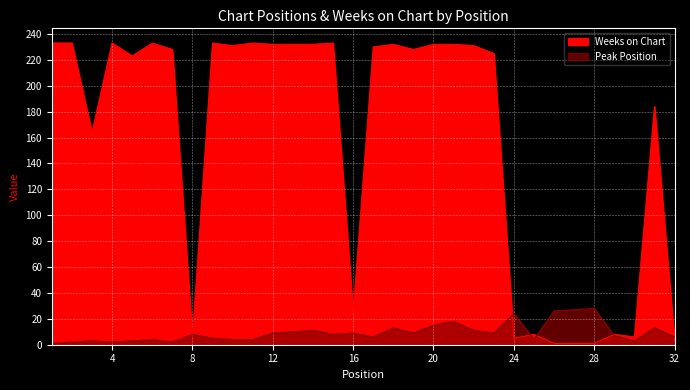

At which label does Peak Position reach its minimum?

1